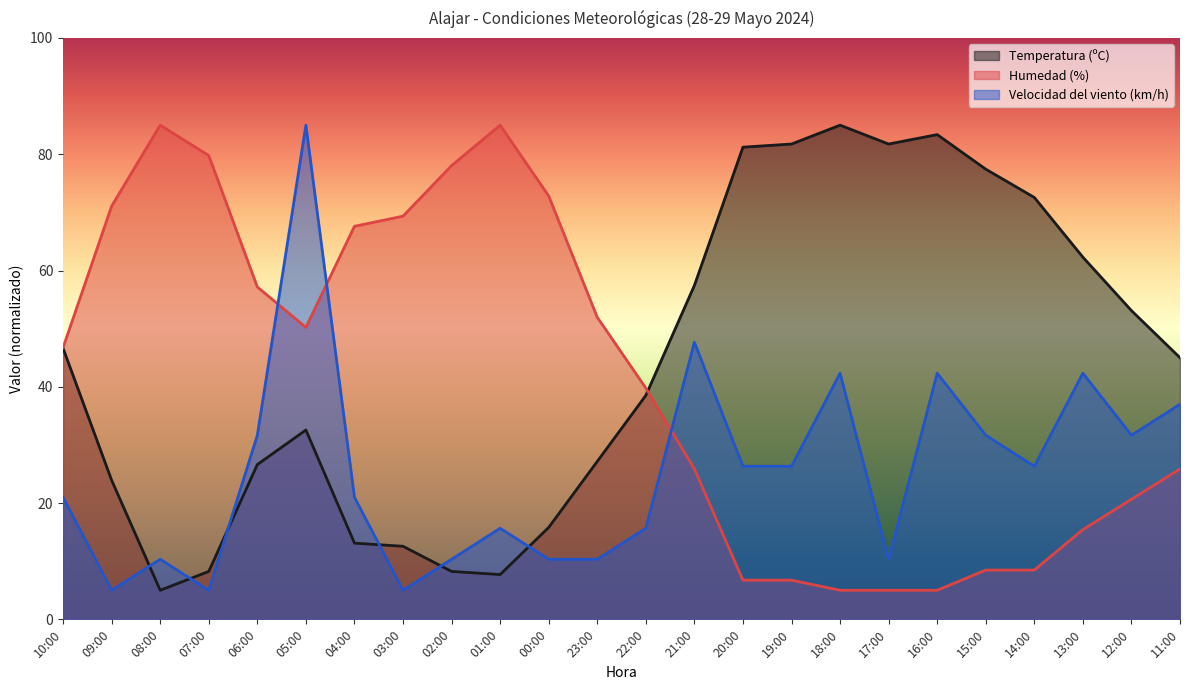

What position from the left is 05:00?

6